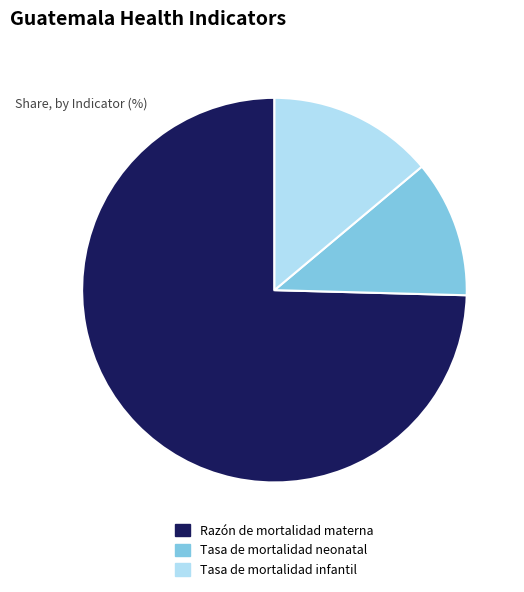

Is Razón de mortalidad materna the majority of the pie?

Yes